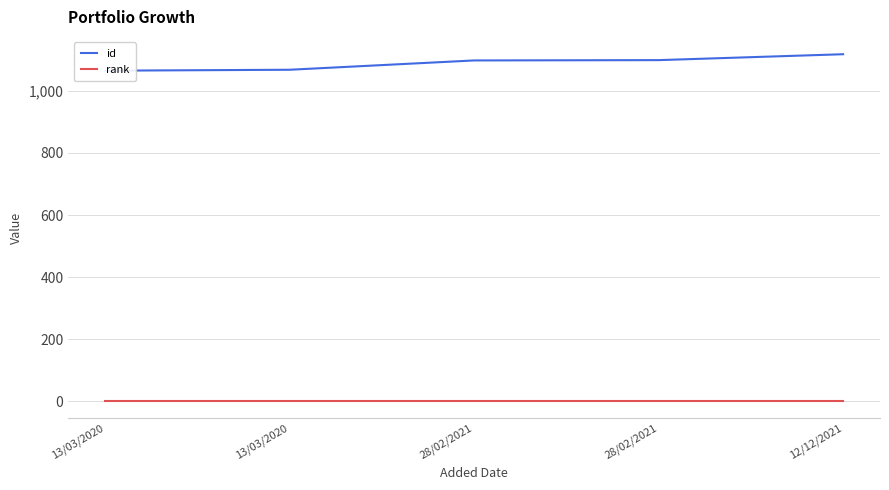

What is the value of the id point at the 3rd from the left?

1098